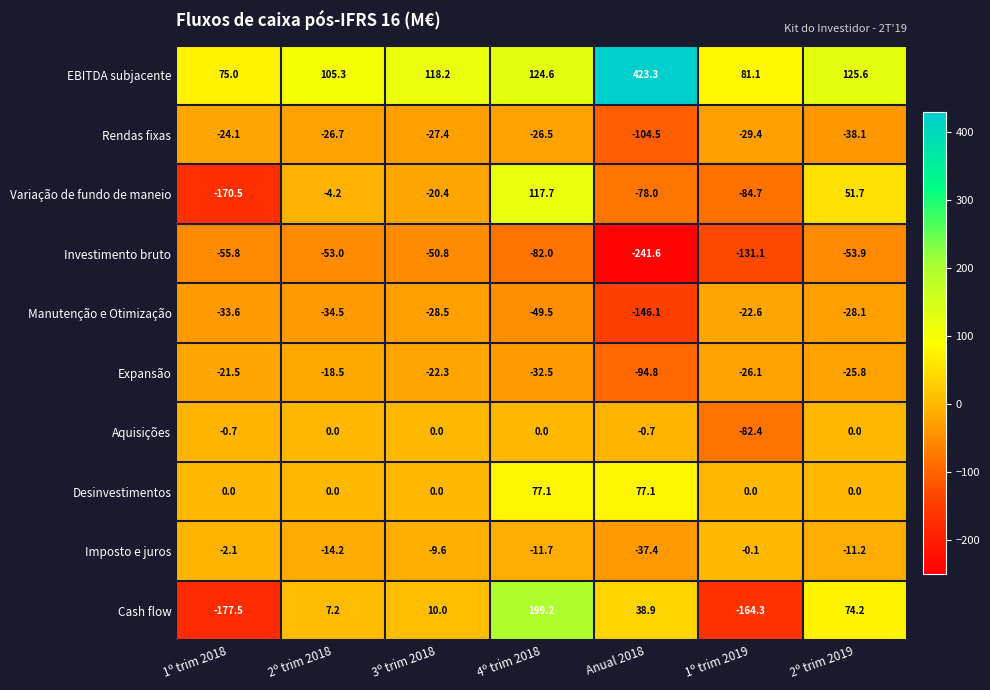

Where does the Variação de fundo de maneio series first go above -20?

2º trim 2018